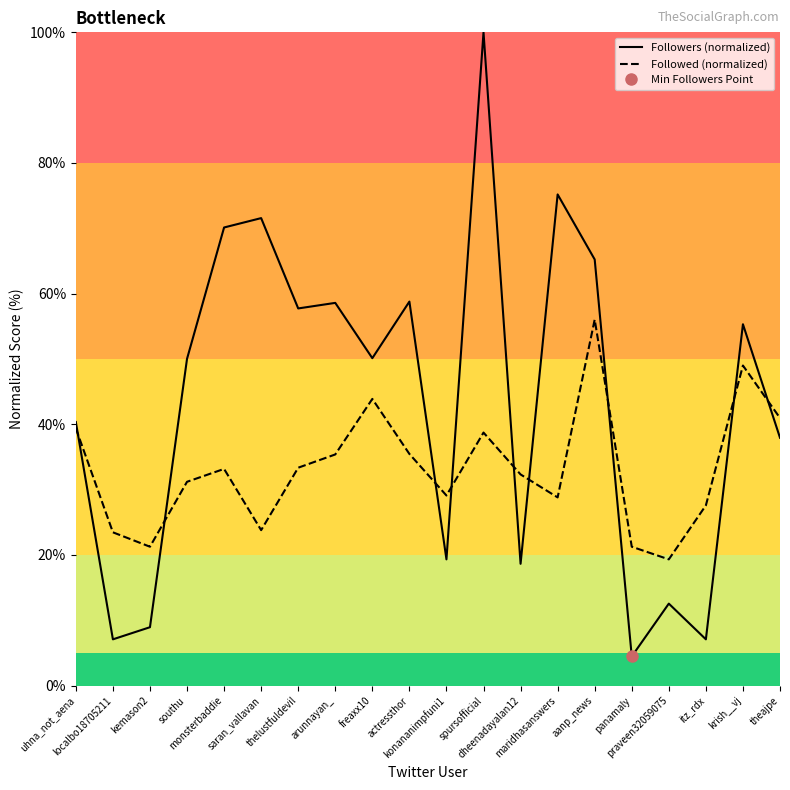

Which series has the largest total across all categories?

Followers (normalized)